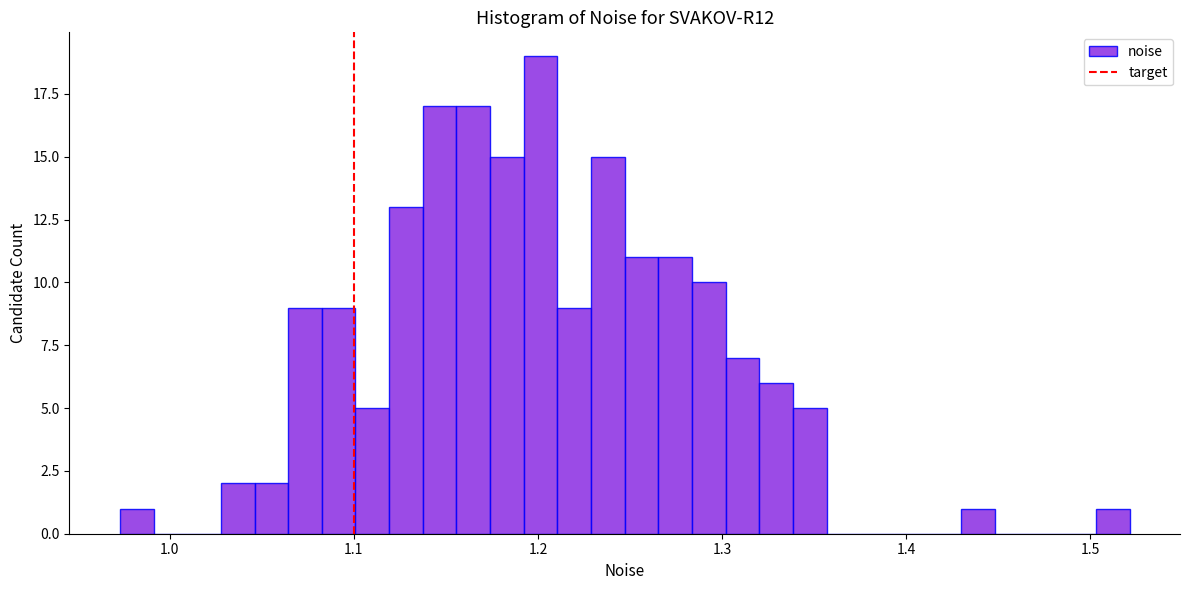

Read against the x-axis, roughly where is the centre of the tallest bar?

1.20